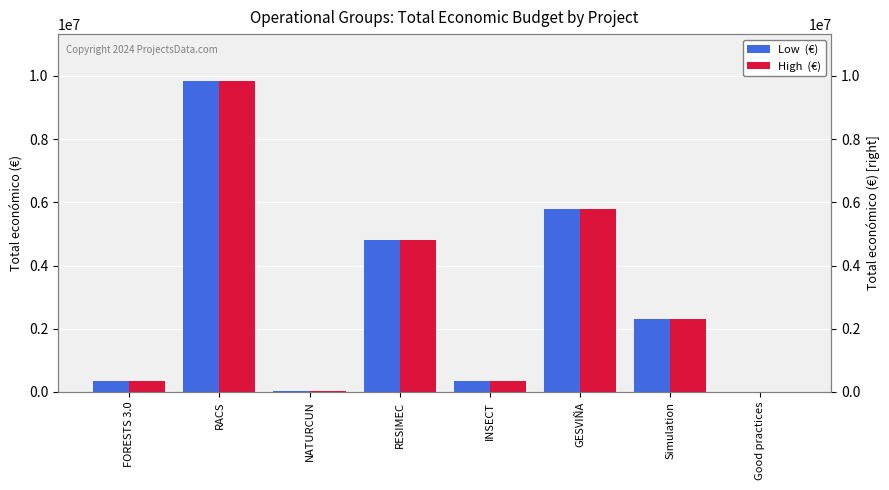

Does the chart contain any negative values?

No